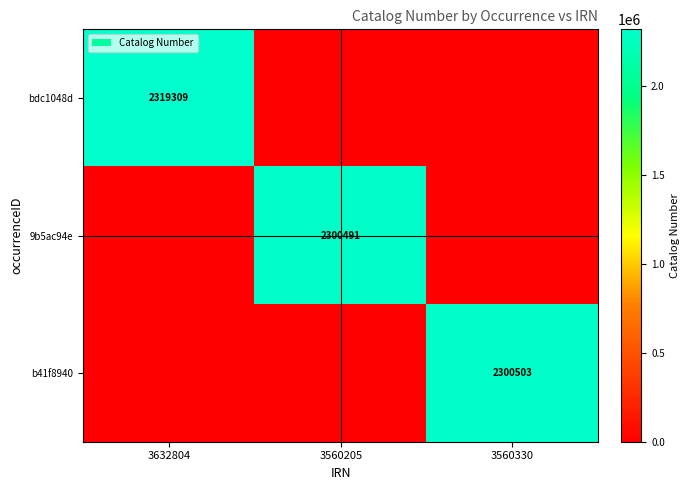

Is the value of bdc1048d at 3632804 greater than the value of 9b5ac94e at 3560205?

Yes